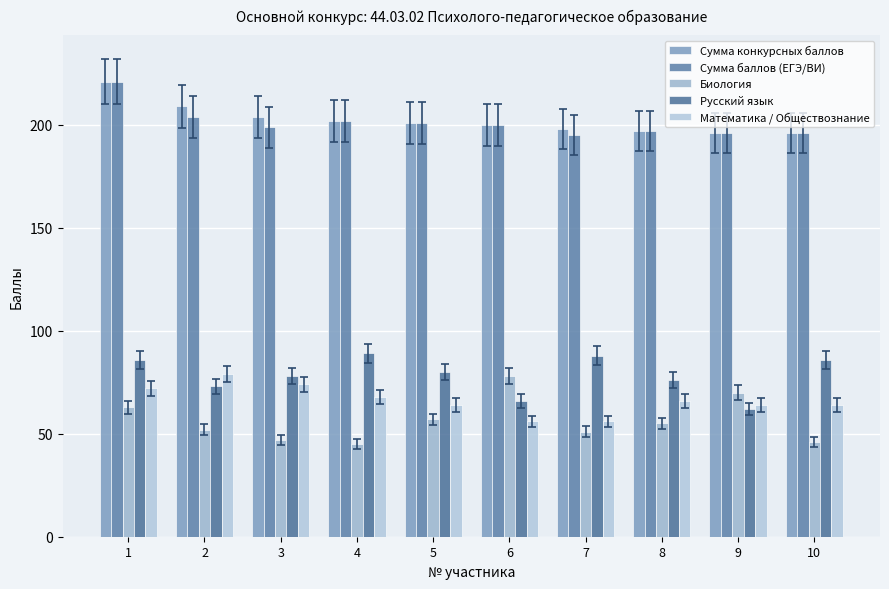

At how many categories does at least one series exceed 68?

10